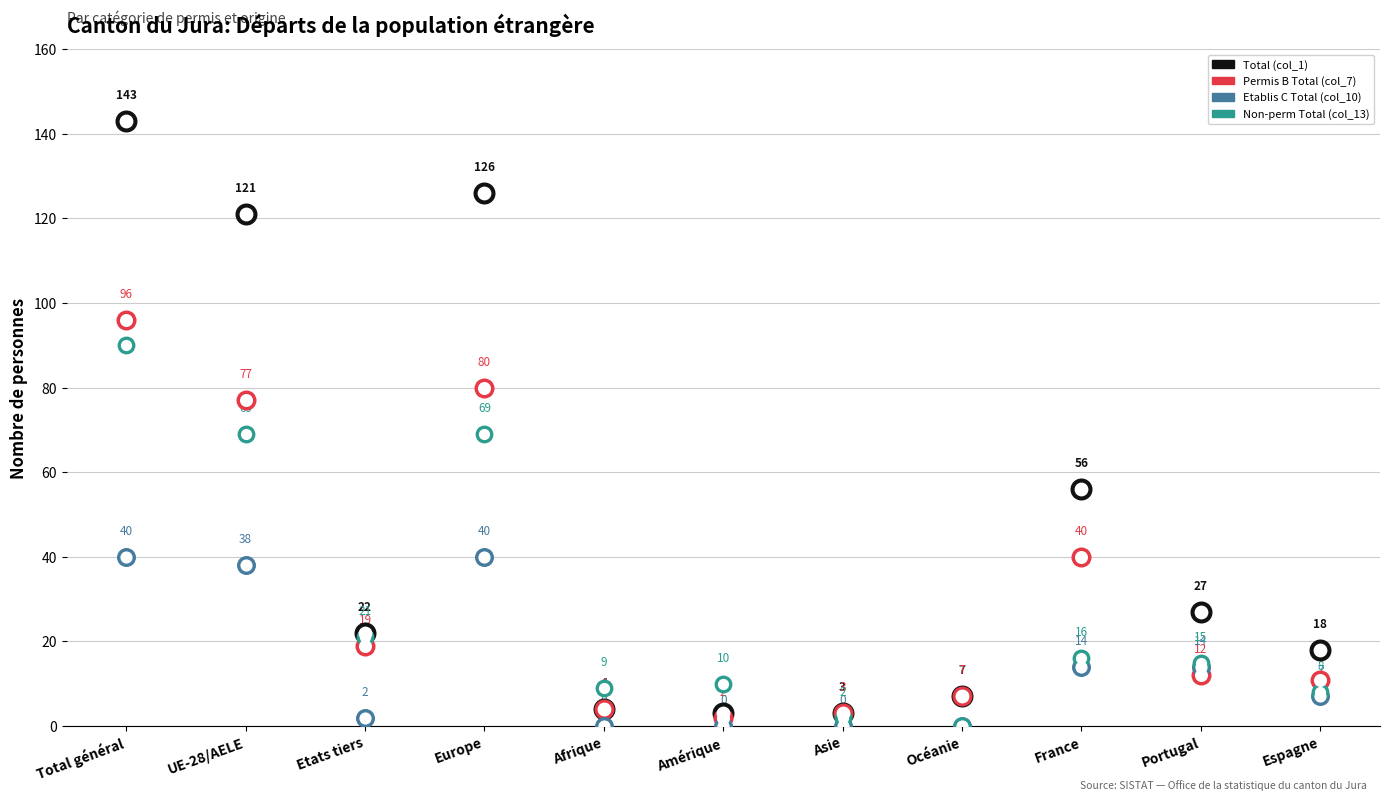

Which series has the largest total across all categories?

Total (col_1)